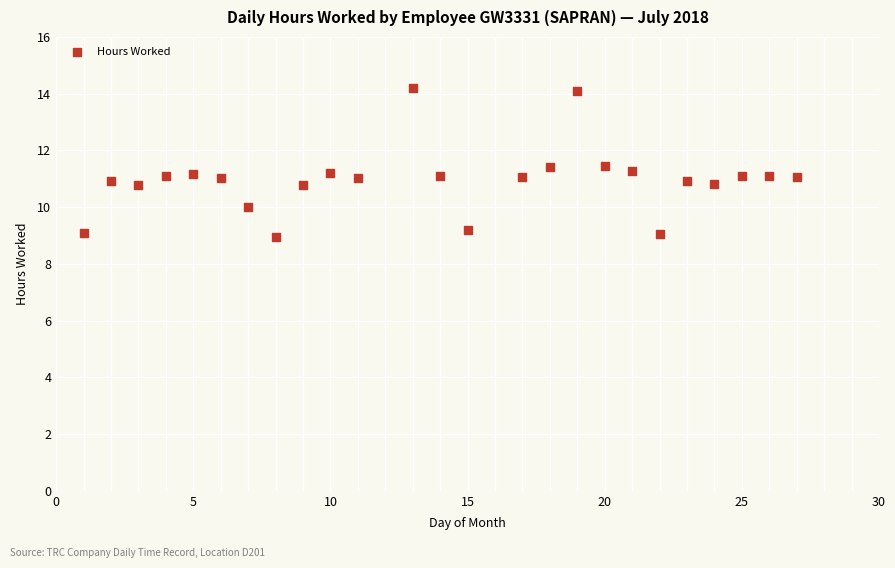

What is the range of X values (max minus min)?

26.0